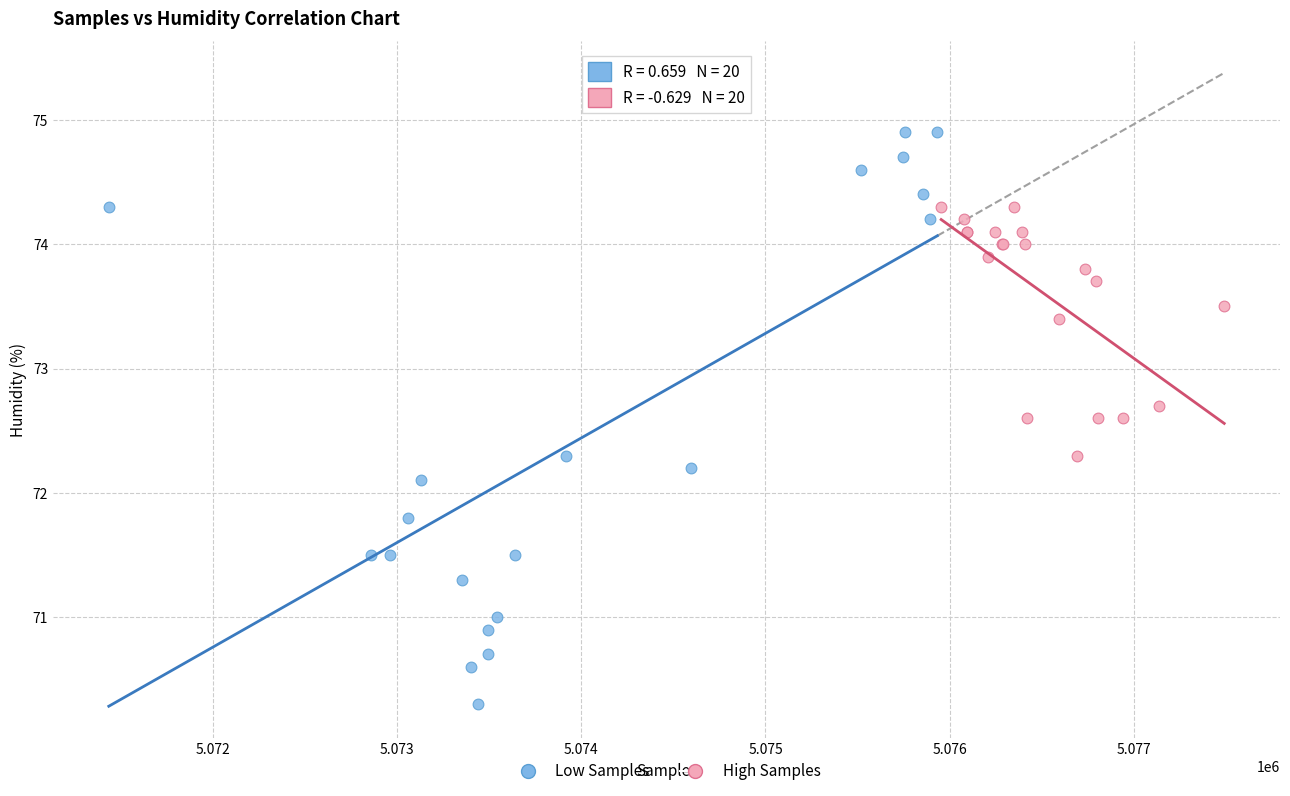

Which series reaches the minimum Y coordinate?

Low Samples